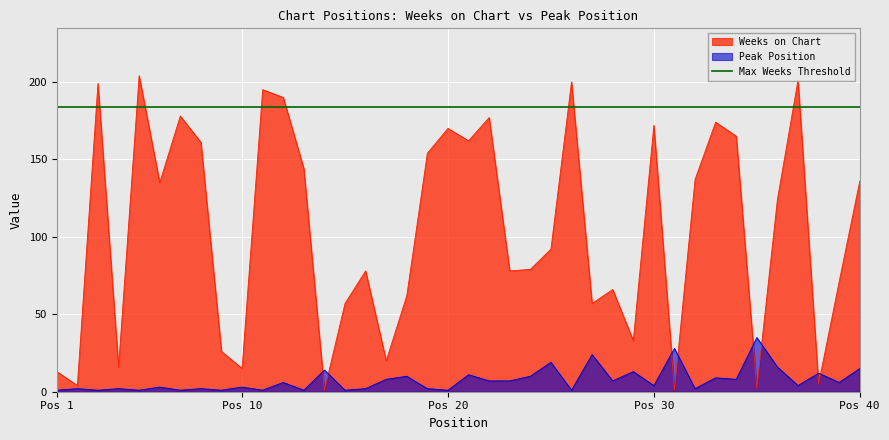

How many interior local peaks does the Peak Position series have?

16